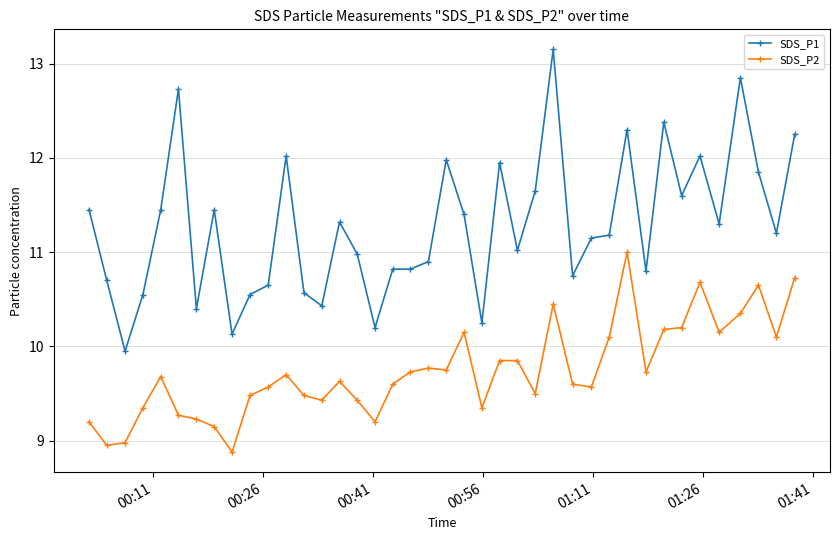

True or false: SDS_P2 and SDS_P1 cross at least once.

False